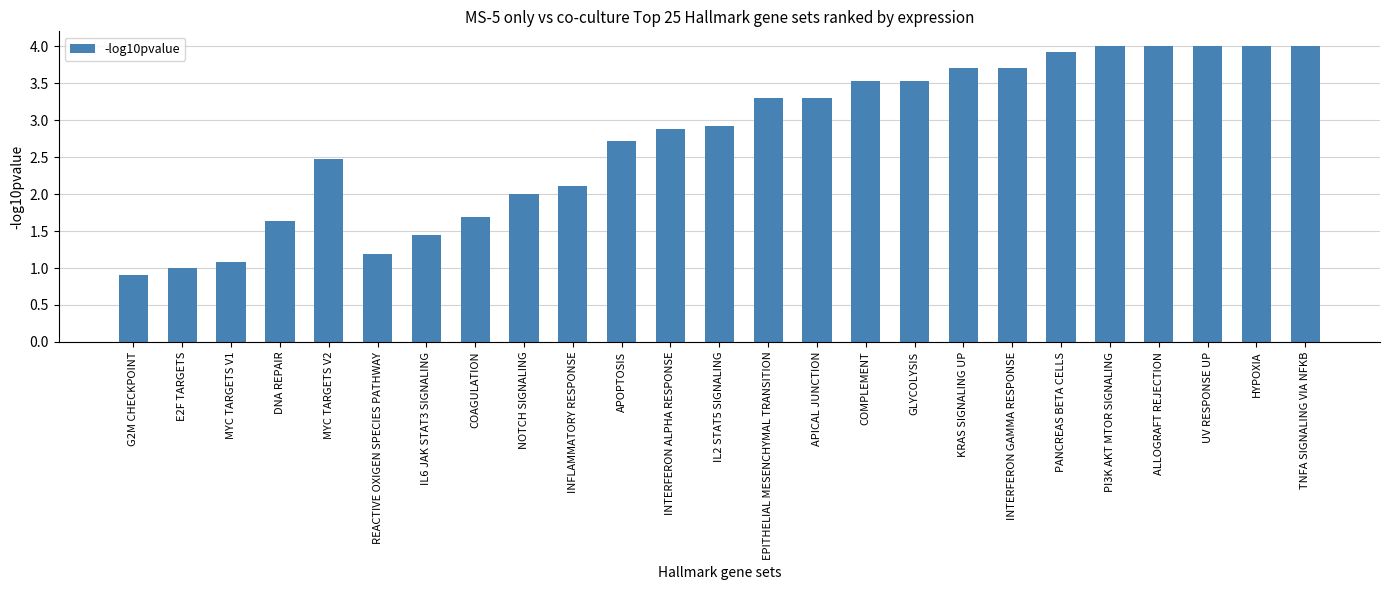

What is the minimum value shown in the chart?

0.9